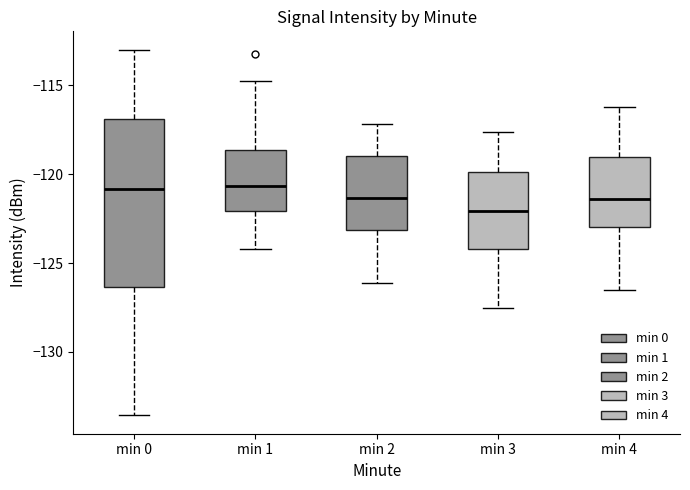

Reading left to right, read every box against the y-axis: the position of its median line, the range the box covers, and the ends of its whiskers. The values are not printed on the chart, so give them approximately, as read against the axis.

min 0: median -121.0, box -126.5 to -117.0, whiskers -133.5 to -113.0
min 1: median -120.5, box -122.0 to -118.5, whiskers -124.0 to -114.5
min 2: median -121.5, box -123.0 to -119.0, whiskers -126.0 to -117.0
min 3: median -122.0, box -124.0 to -120.0, whiskers -127.5 to -117.5
min 4: median -121.5, box -123.0 to -119.0, whiskers -126.5 to -116.0